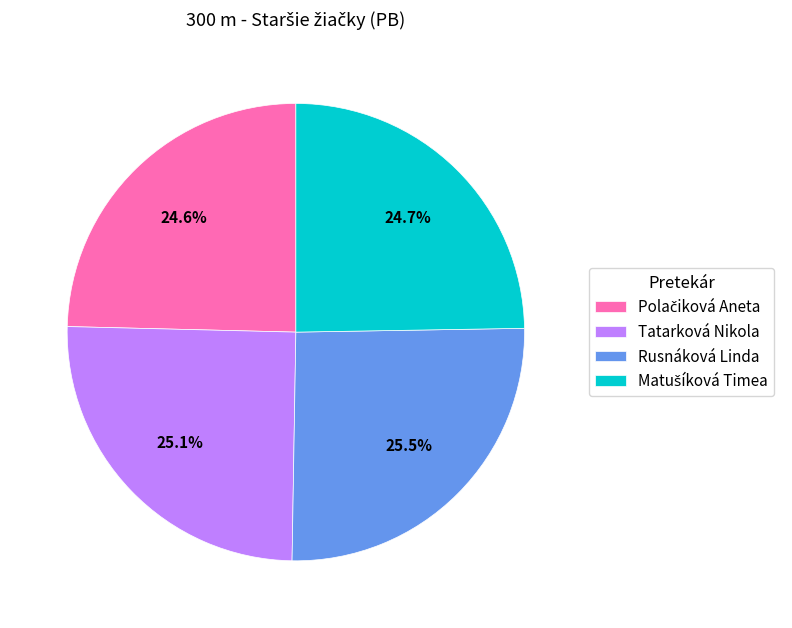

What percentage is NOT represented by Tatarková Nikola?

74.9%